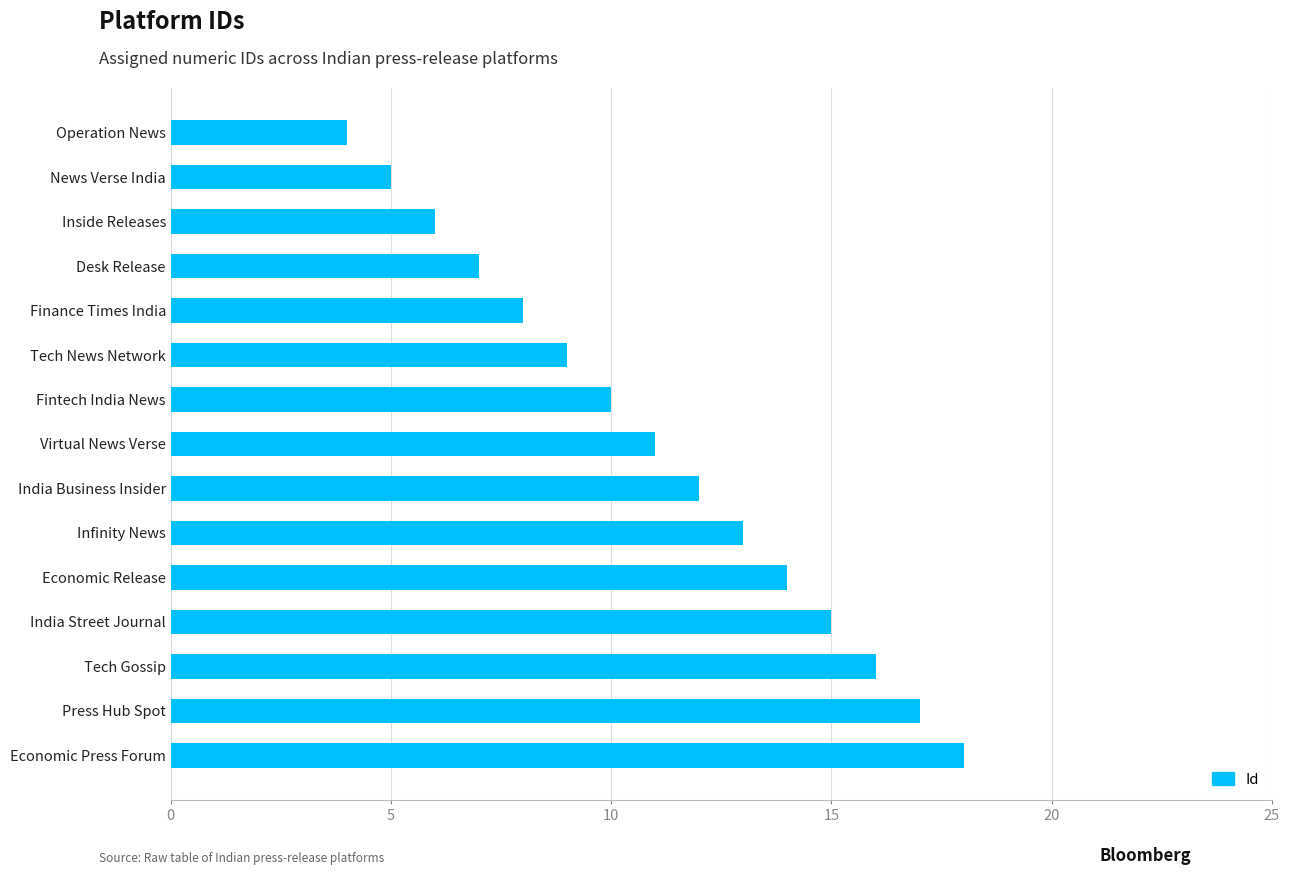

List the labels in order of value, largest first.

Economic Press Forum, Press Hub Spot, Tech Gossip, India Street Journal, Economic Release, Infinity News, India Business Insider, Virtual News Verse, Fintech India News, Tech News Network, Finance Times India, Desk Release, Inside Releases, News Verse India, Operation News